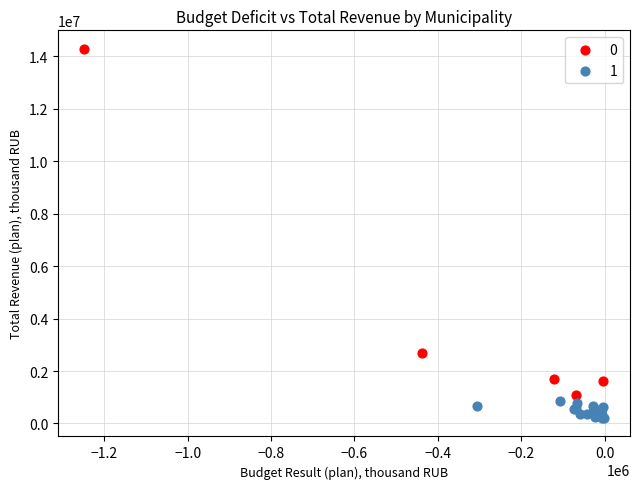

What are all the series names shown in the legend?

0, 1